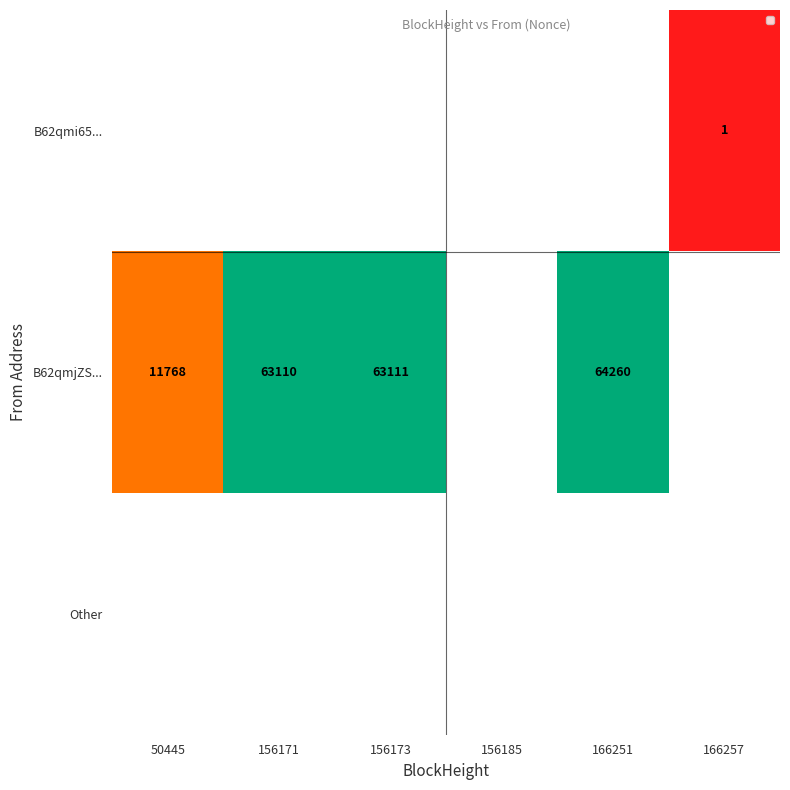

The B62qmjZS... series shows 63111 at 156173. True or false?

True